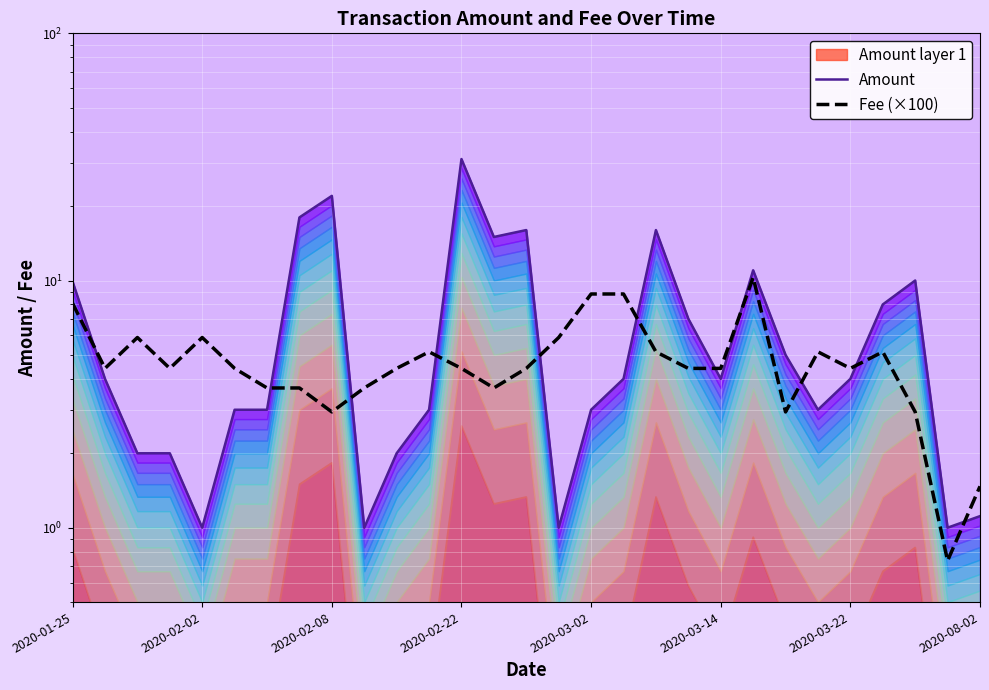

Reading left to right, list all the values displayed in this chart.

Amount: 9.9	4.0	2.0	2.0	1.0	3.0	3.0	18.0	22.0	1.0	2.0	3.0	31.0	15.0	16.0	1.0	3.0	4.0	16.0	7.0	4.0	11.0	5.0	3.0	4.0	8.0	10.0	1.0	1.1
Fee (×100): 8.1	4.4	5.9	4.4	5.9	4.4	3.7	3.7	2.9	3.7	4.4	5.1	4.4	3.7	4.4	5.9	8.8	8.8	5.1	4.4	4.4	10.3	2.9	5.1	4.4	5.1	2.9	0.7	1.5